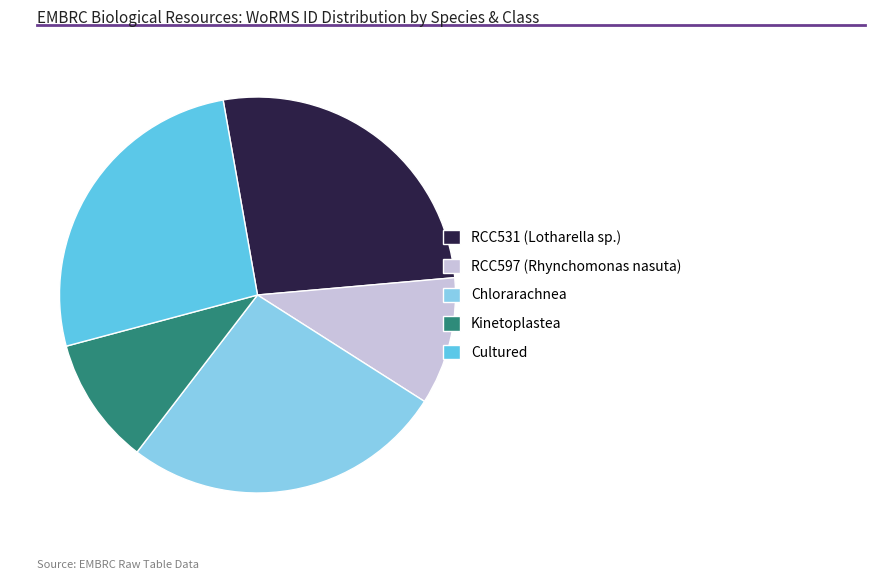

How many segments does this pie chart have?

5